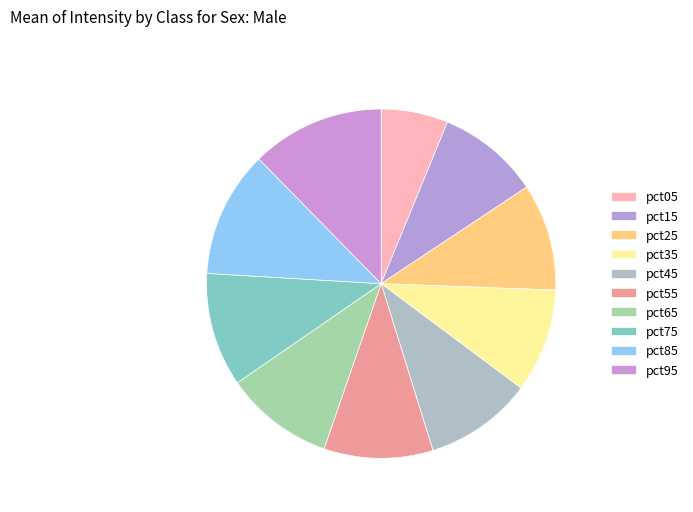

How many slices are in this pie chart?

10